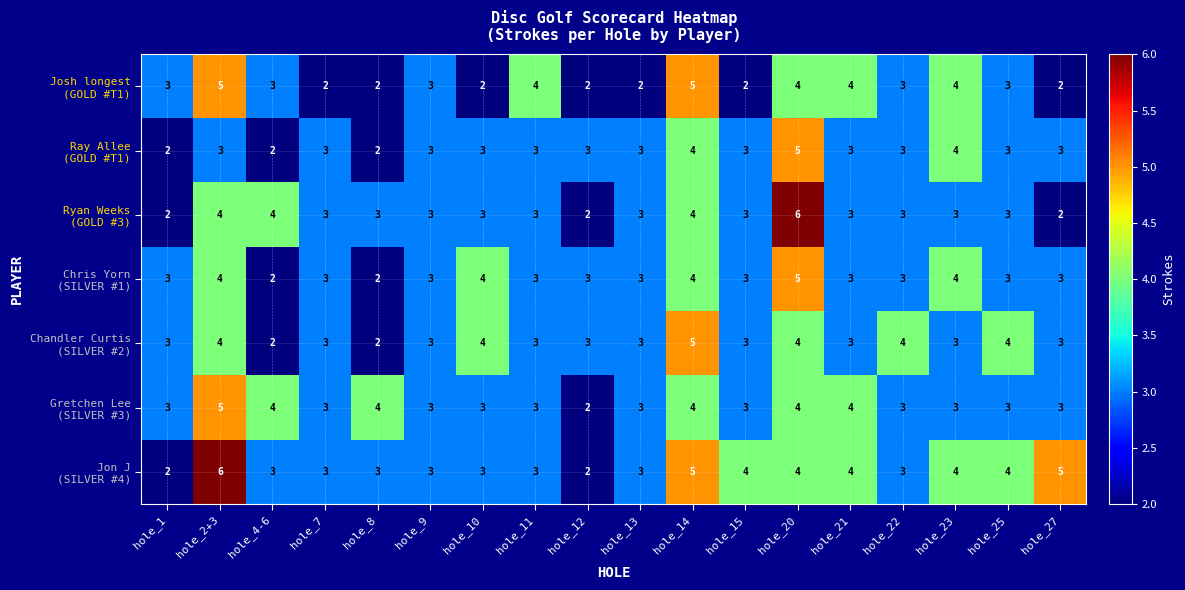

What is the greatest value displayed?

6